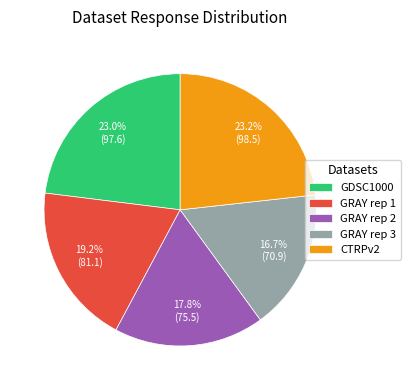

Which category has the smallest portion of the pie?

GRAY rep 3